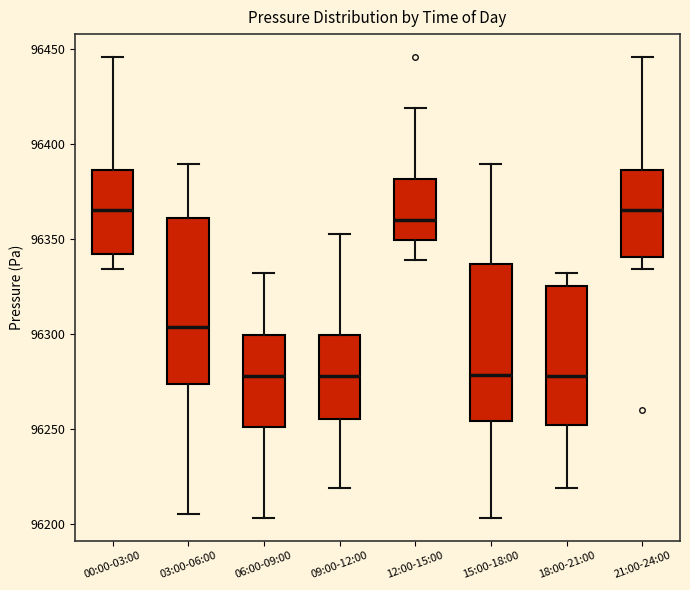

Where does the lower whisker of the box for 00:00-03:00 end on the y-axis? The values are not printed on the chart, so give them approximately, as read against the axis.

96335